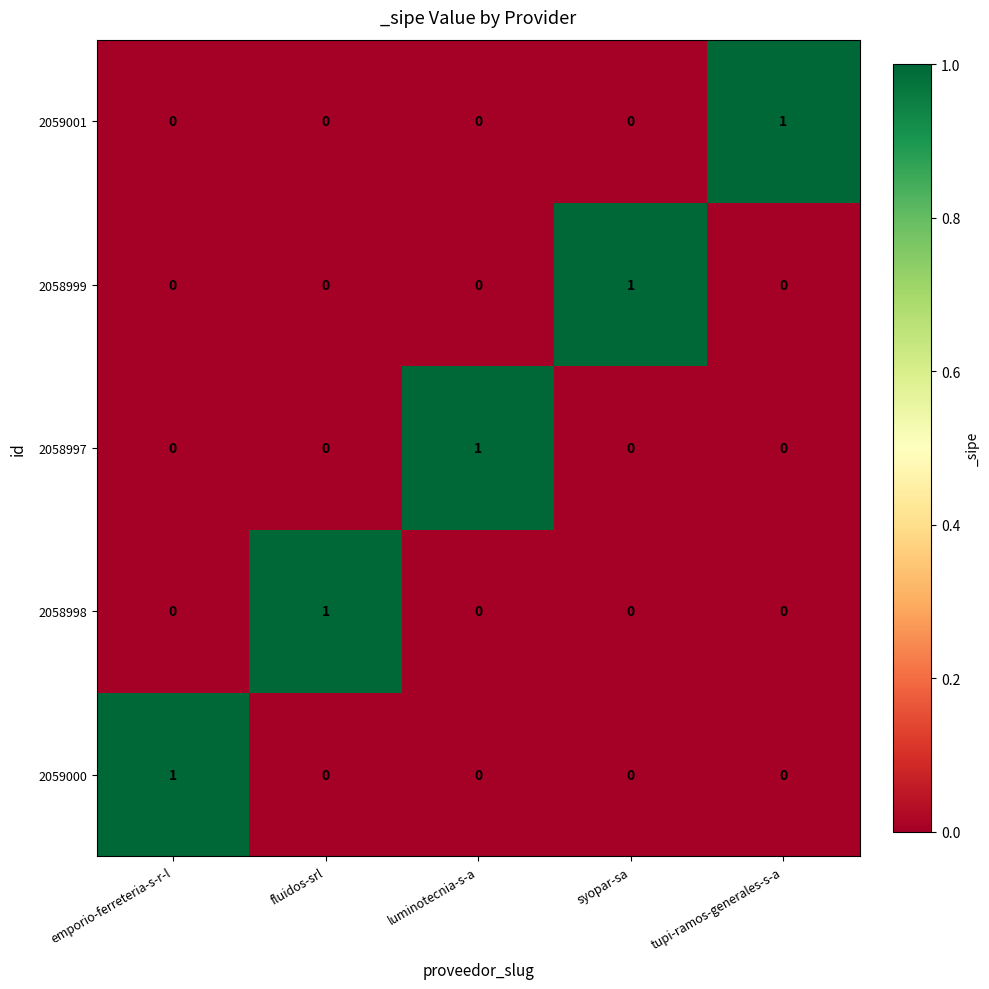

True or false: 2059000 has a value of 0 at tupi-ramos-generales-s-a.

True